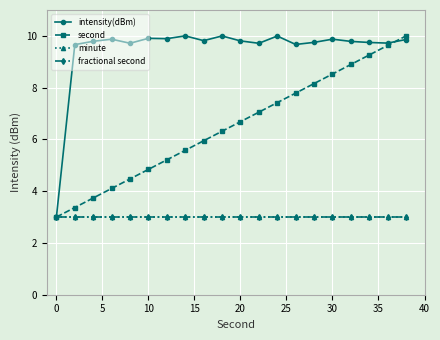

Does the chart have visible grid lines?

Yes